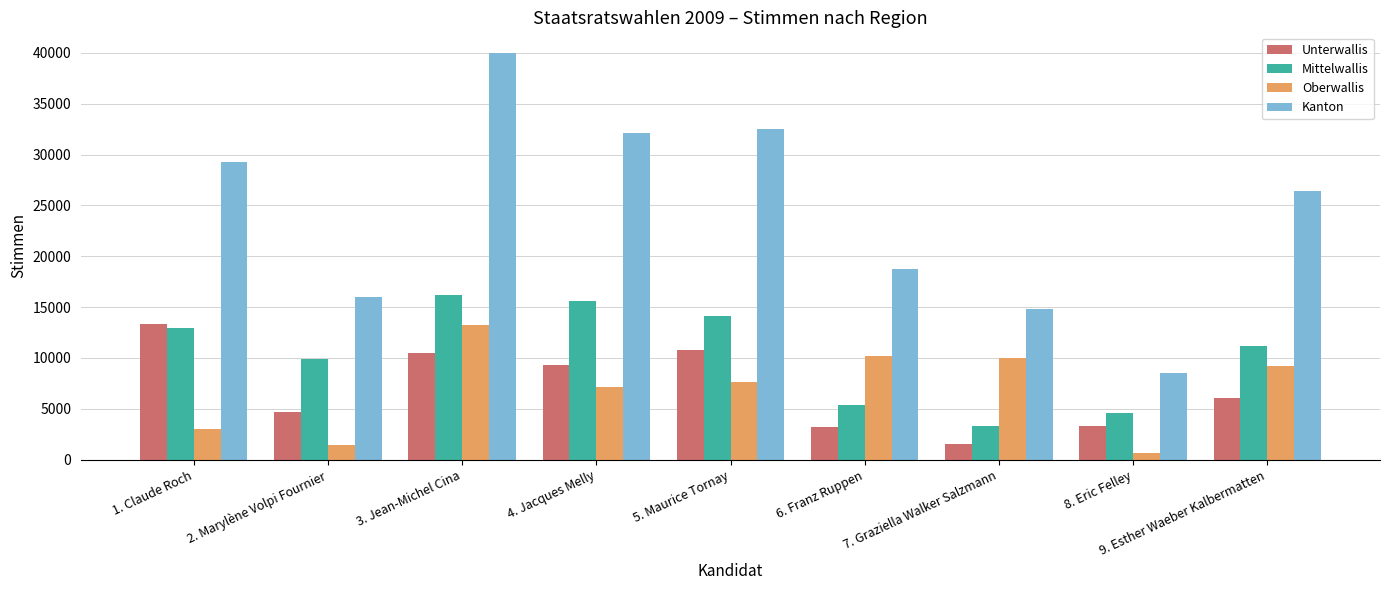

What is the total value across all series at 4. Jacques Melly?

64168